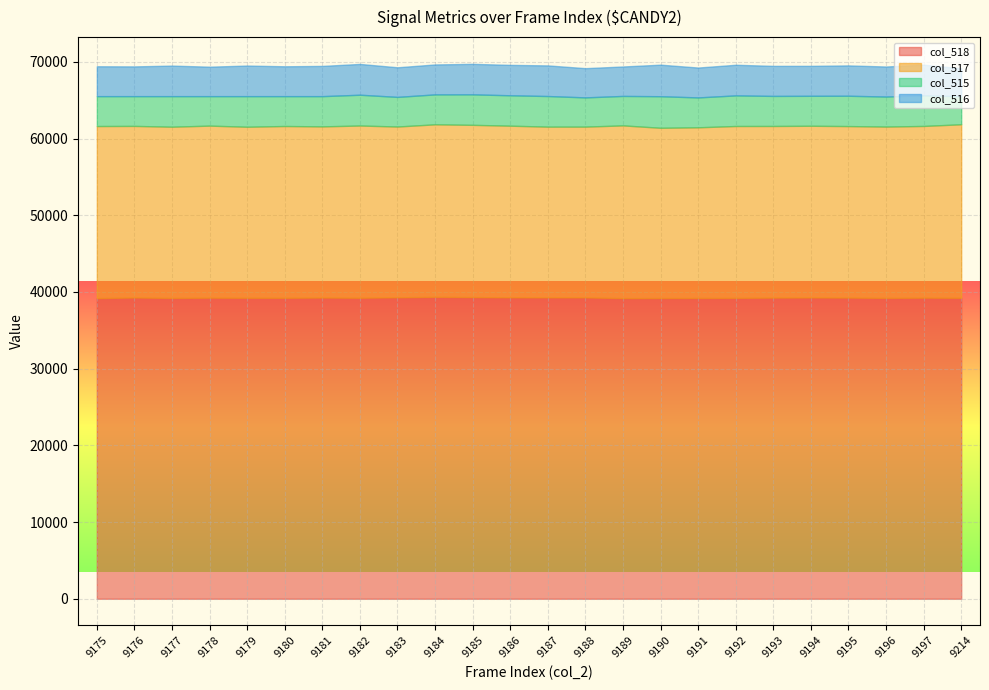

True or false: col_518 and col_515 cross at least once.

False